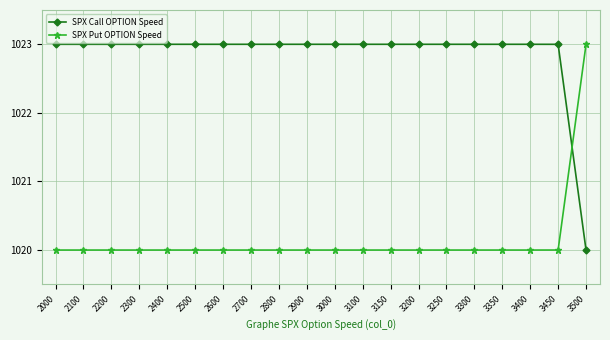

After their last crossing, which series has the higher values: SPX Call OPTION Speed or SPX Put OPTION Speed?

SPX Put OPTION Speed